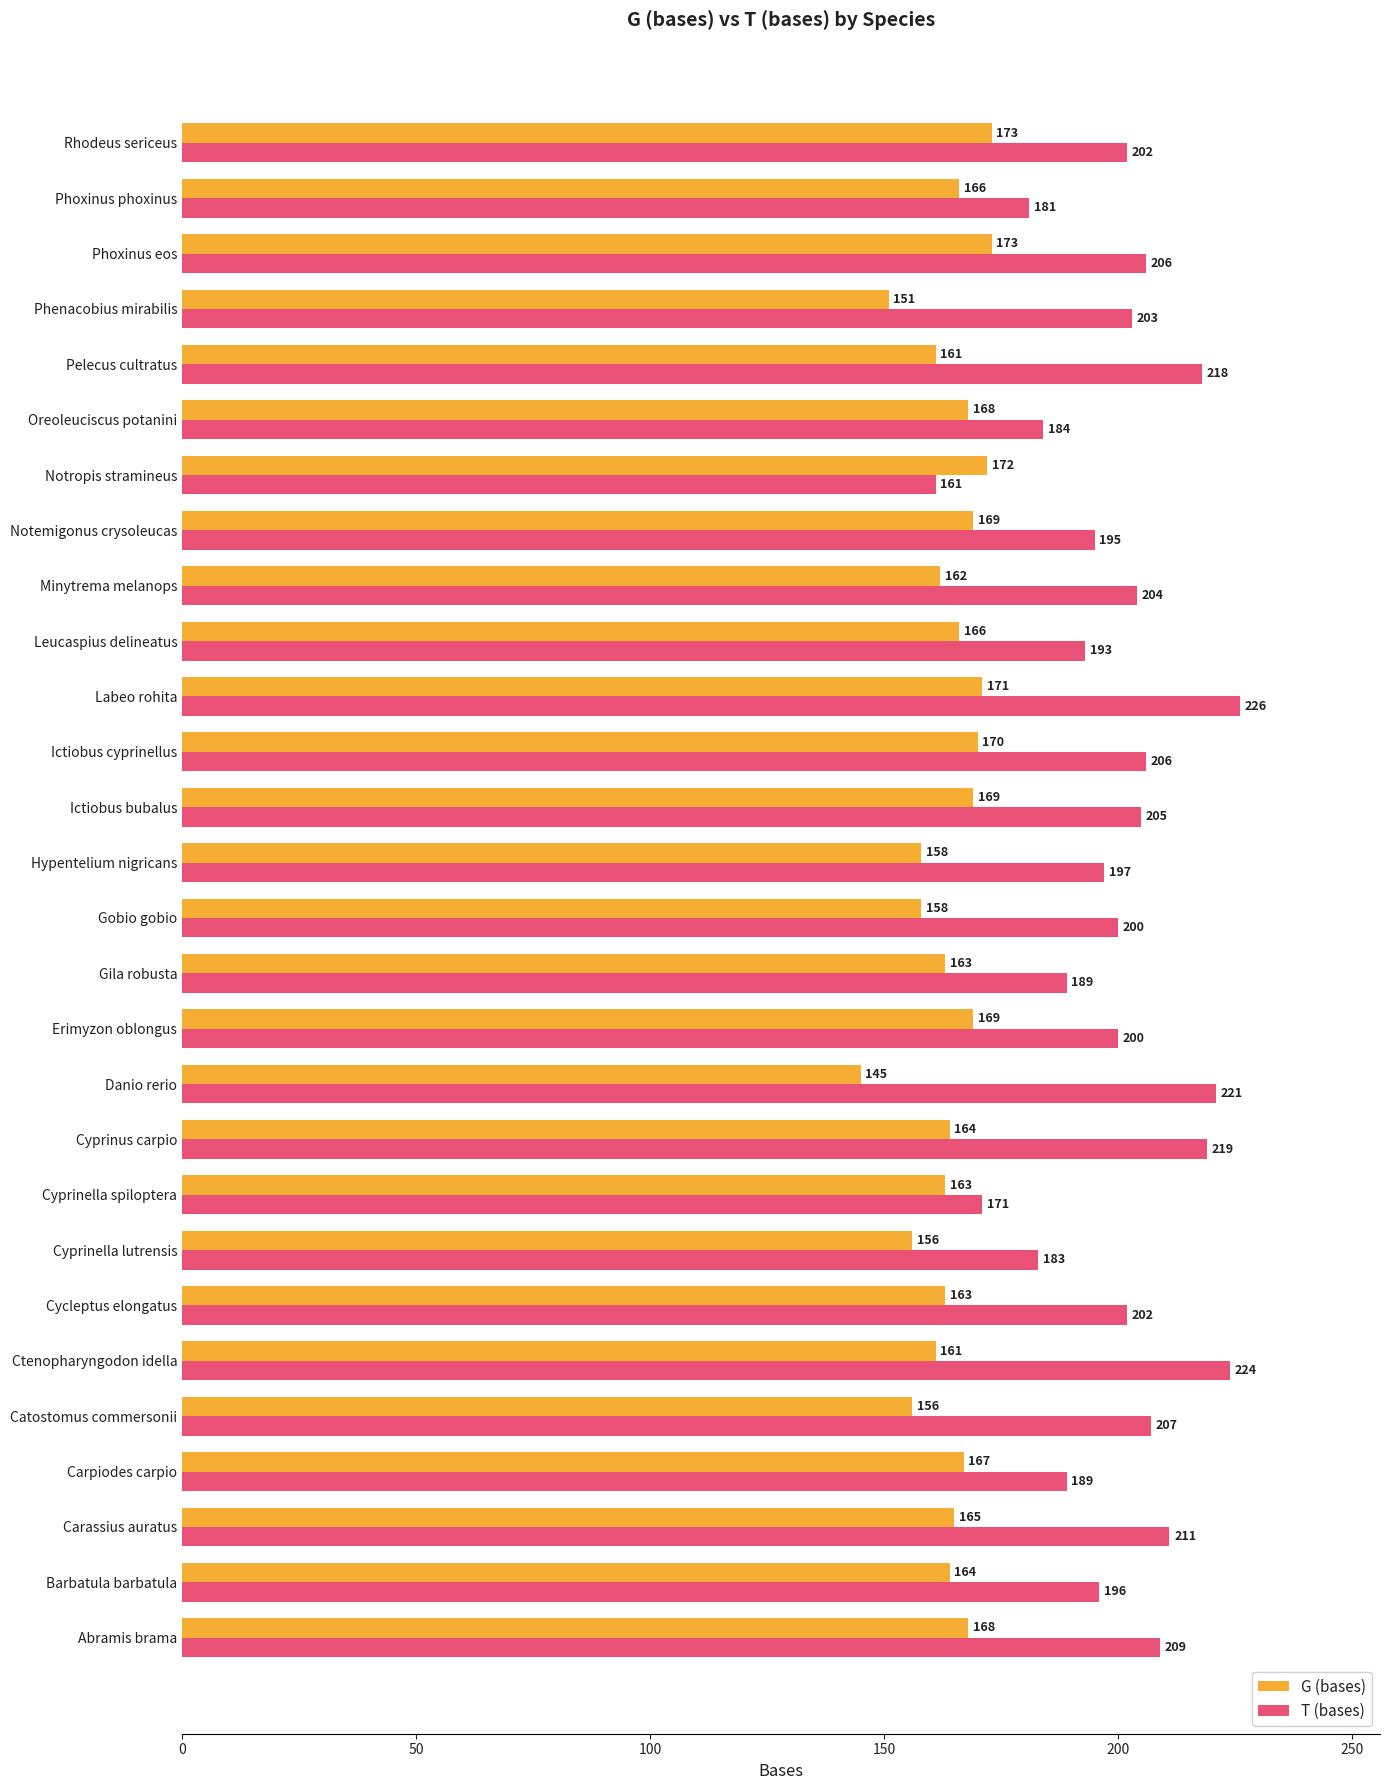

Rank the series at Pelecus cultratus from highest to lowest value.

T (bases), G (bases)